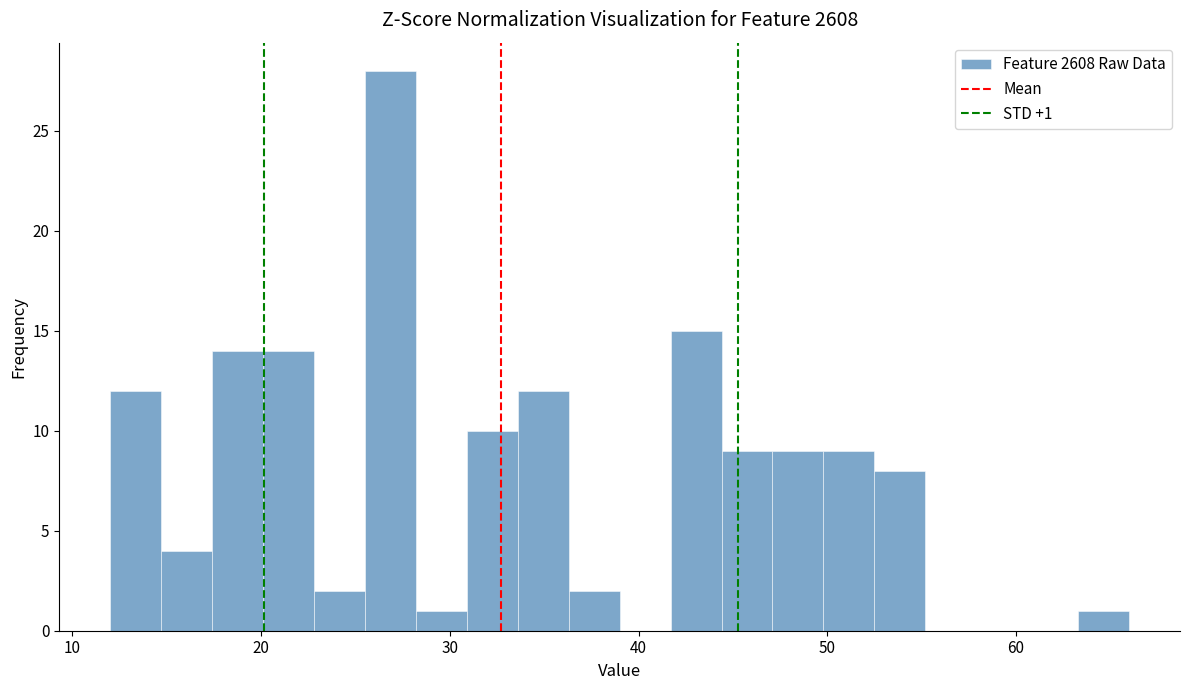

Around what value on the x-axis is the tallest bar? Give the approximate position of its centre, as read against the axis.

27